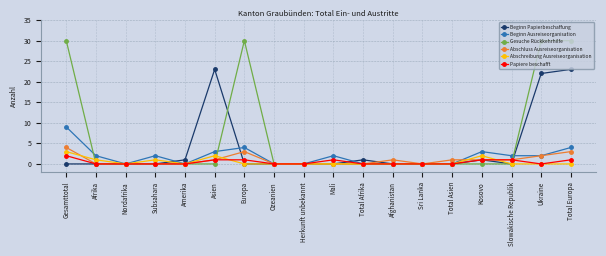

True or false: Beginn Papierbeschaffung has a value of -14 at Total Asien.

False